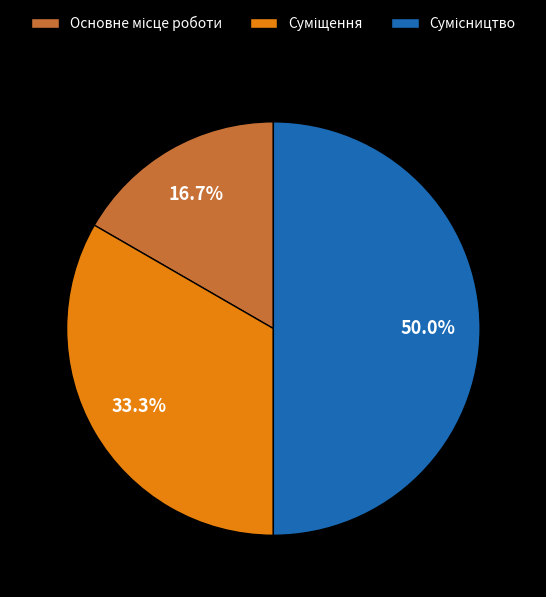

To the nearest percent, what is the combined percentage of Основне місце роботи and Суміщення?

50%